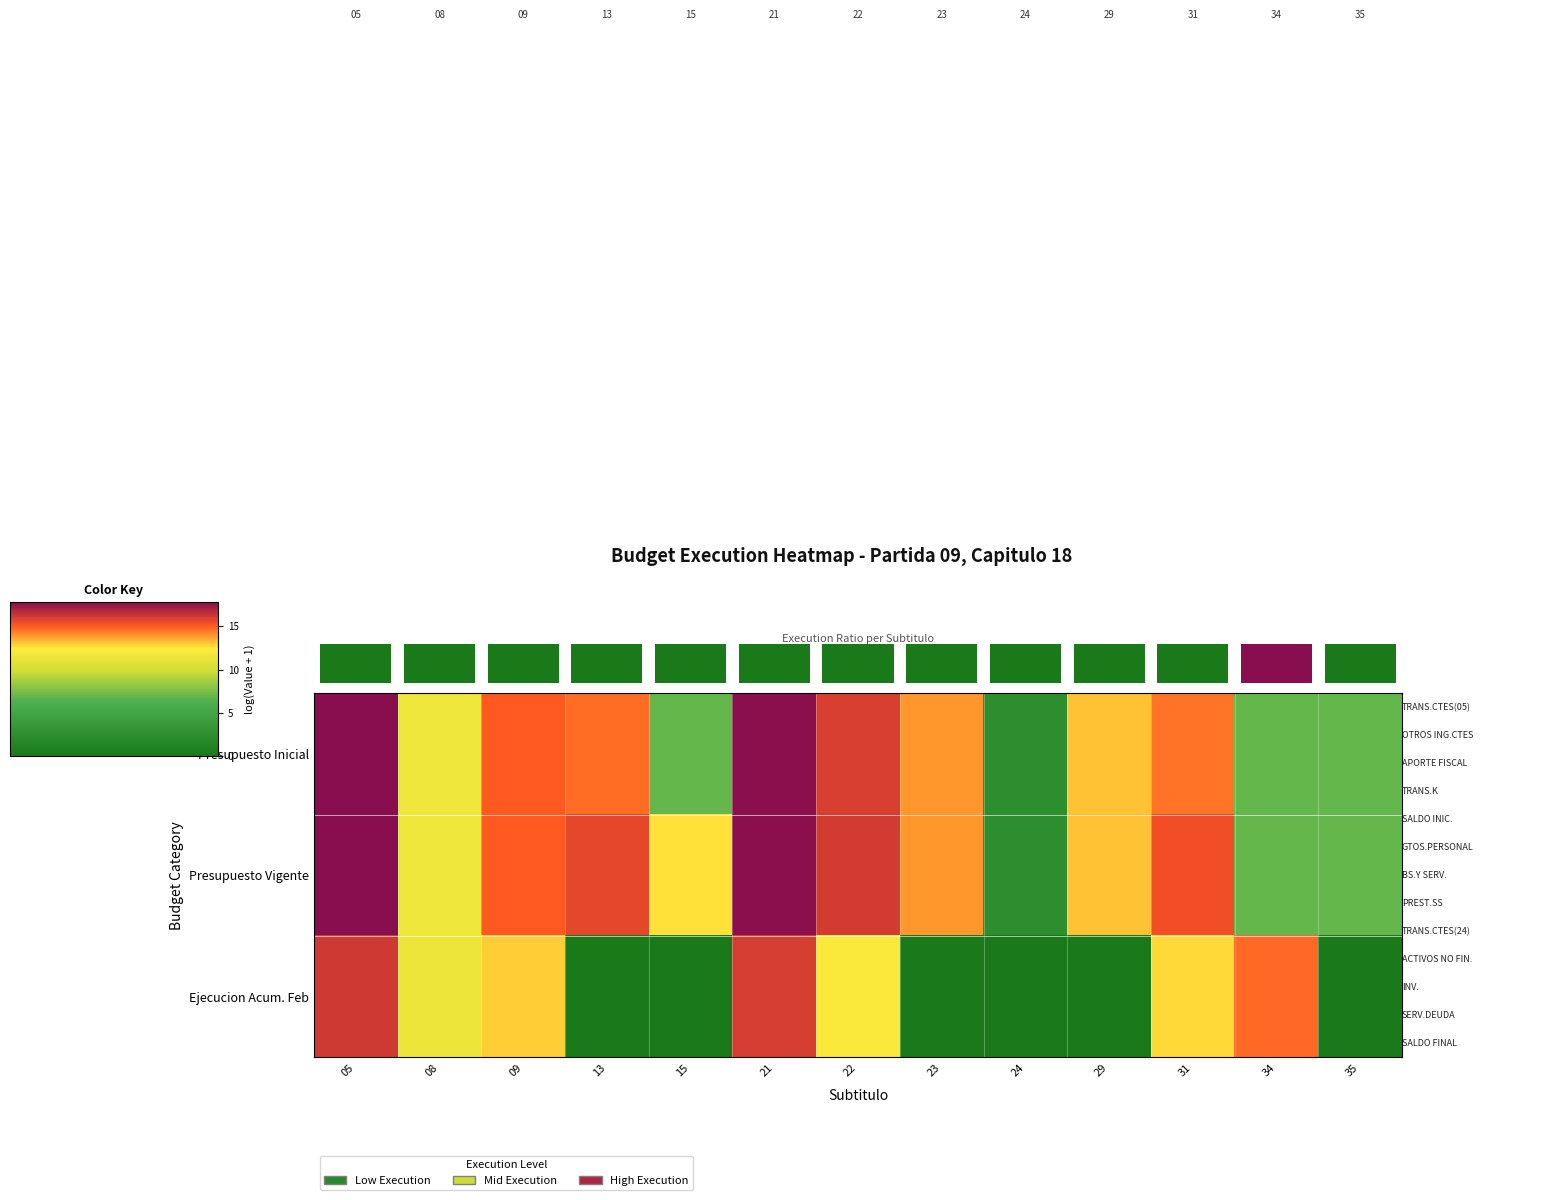

Reading left to right, what are all the values shown in this chart?

Presupuesto Inicial: 05=17.8	08=11.6	09=15.0	13=14.7	15=6.9	21=17.6	22=16.0	23=13.9	24=2.4	29=13.1	31=14.5	34=6.9	35=6.9
Presupuesto Vigente: 05=17.8	08=11.6	09=15.0	13=15.6	15=12.6	21=17.7	22=16.1	23=13.9	24=2.4	29=13.1	31=15.4	34=6.9	35=6.9
Ejecucion Acum. Feb: 05=16.2	08=11.5	09=12.9	13=0.0	15=0.0	21=16.0	22=12.2	23=0.0	24=0.0	29=0.0	31=12.7	34=14.8	35=0.0